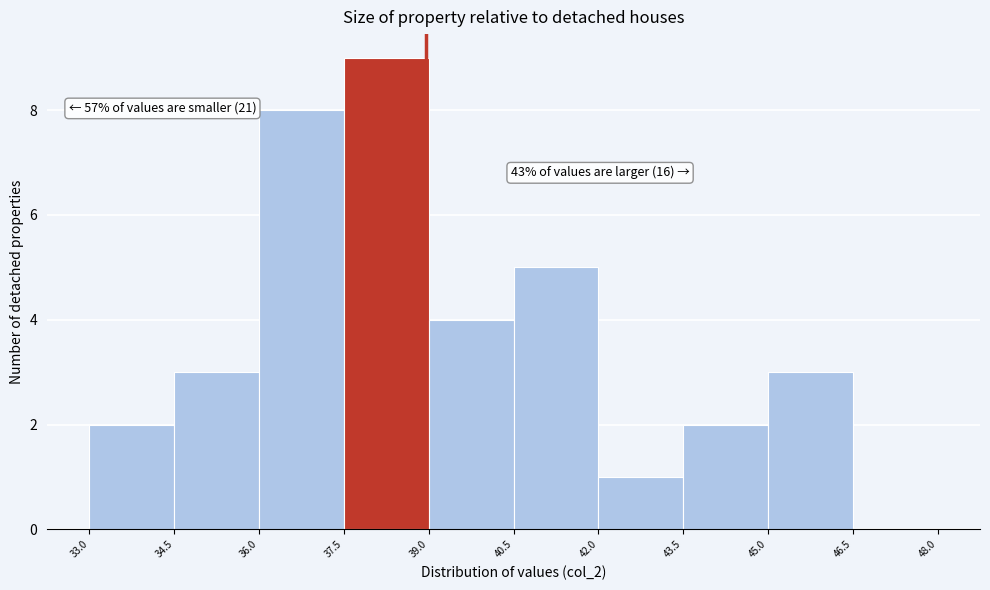

Over which range of the x-axis is the bar tallest?

37.5 to 39.0